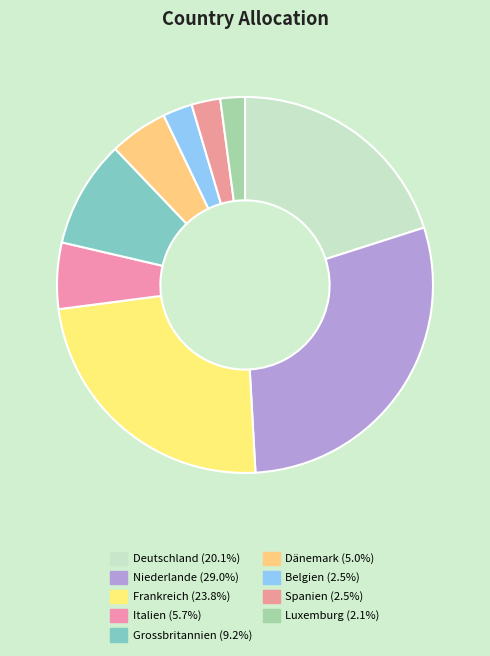

What is the smallest slice in the pie chart?

Luxemburg